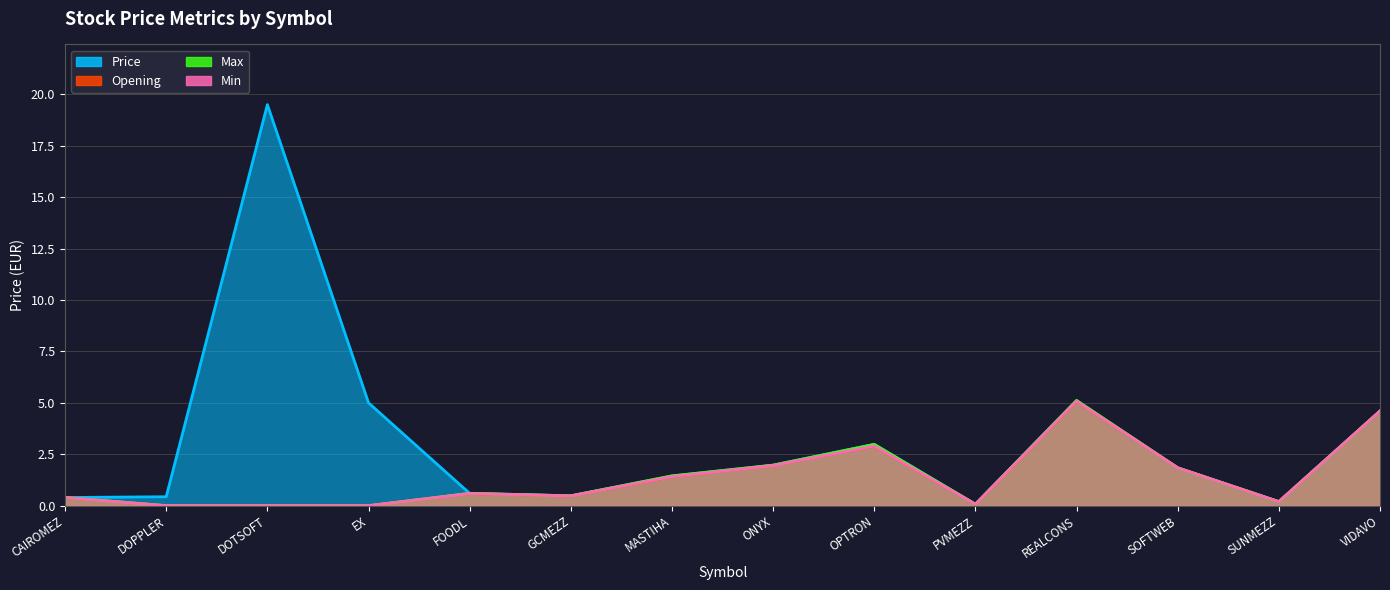

After their last crossing, which series has the higher values: Price or Opening?

Price